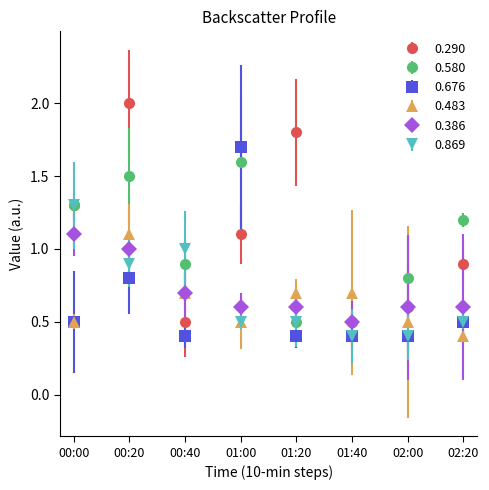

The 0.676 series shows 1.2 at 00:20. True or false?

False